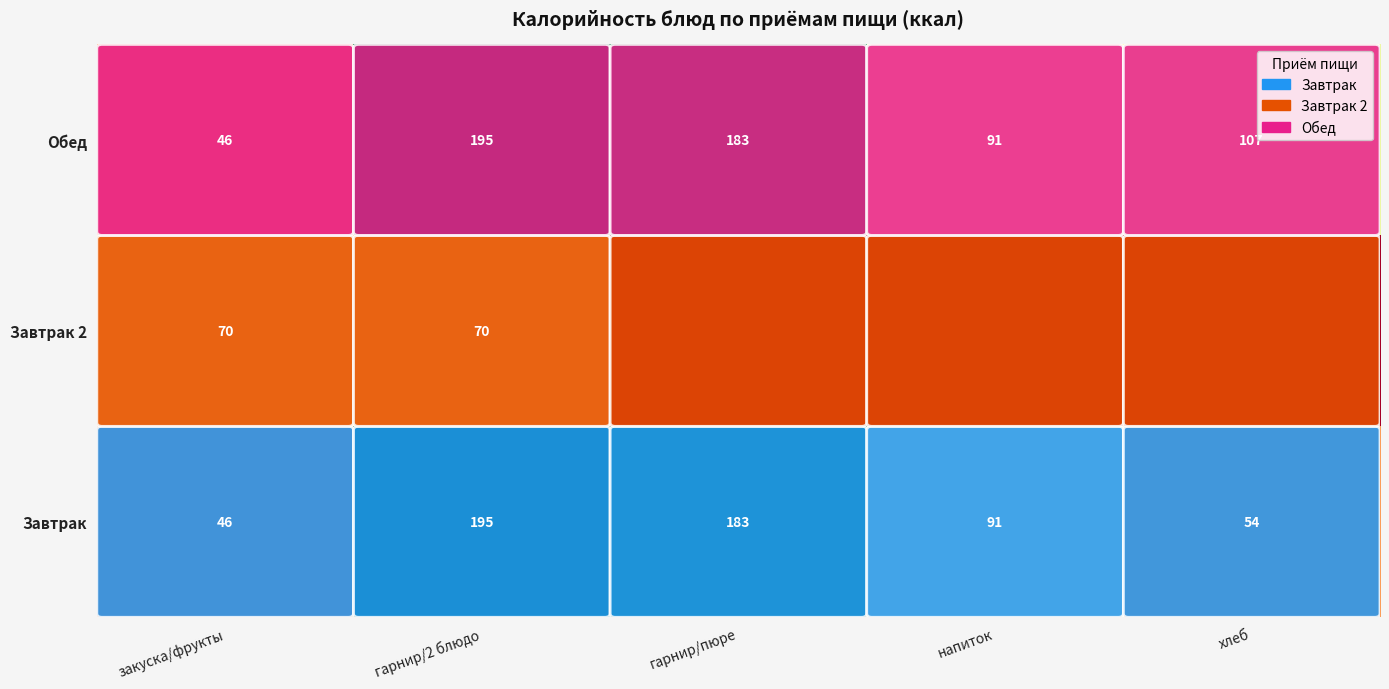

What is the minimum value for Обед?

46